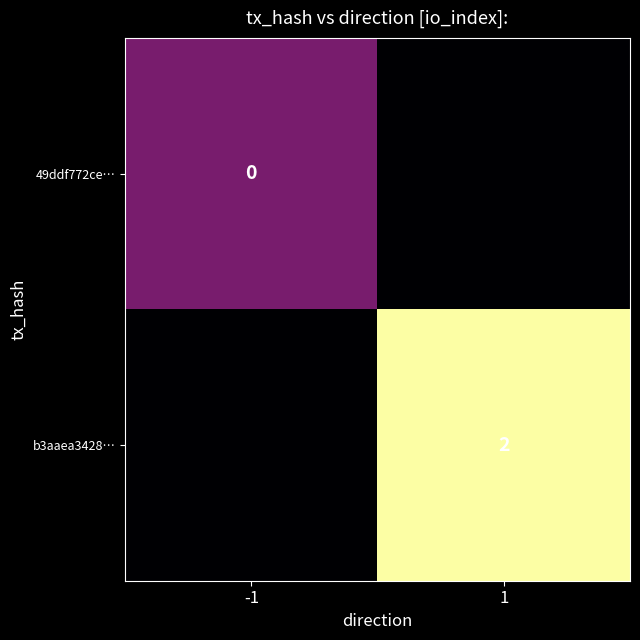

At how many categories does at least one series exceed 1?

1